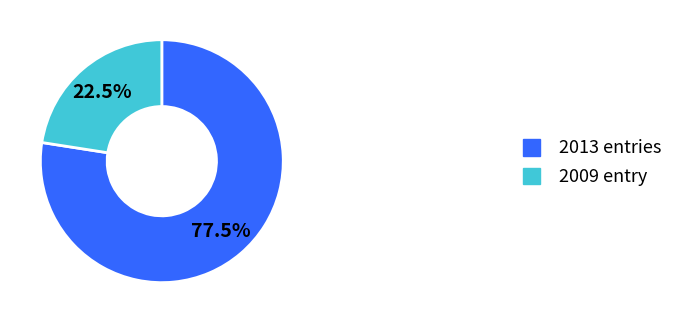

Count the number of slices in the pie.

2